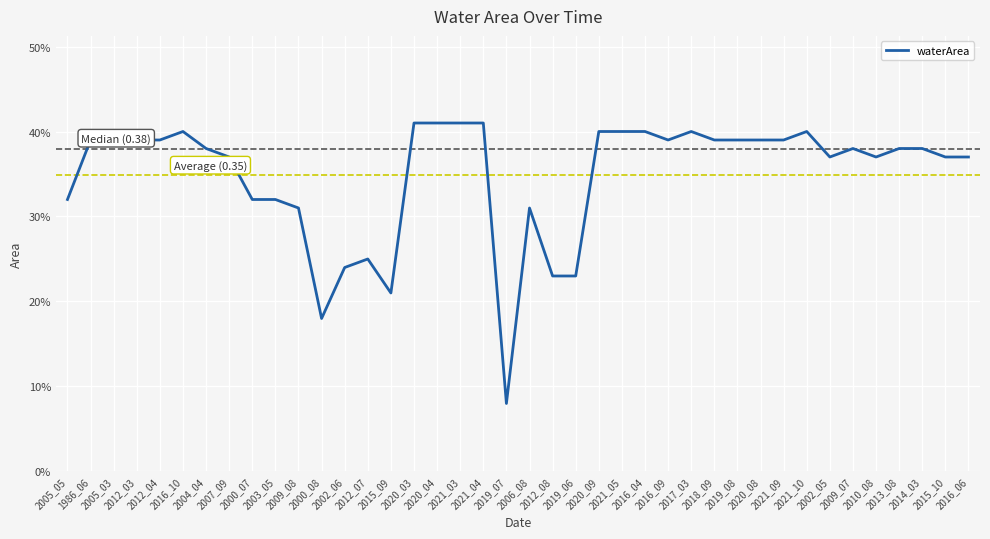

Is this an area chart (filled region under the line)?

No